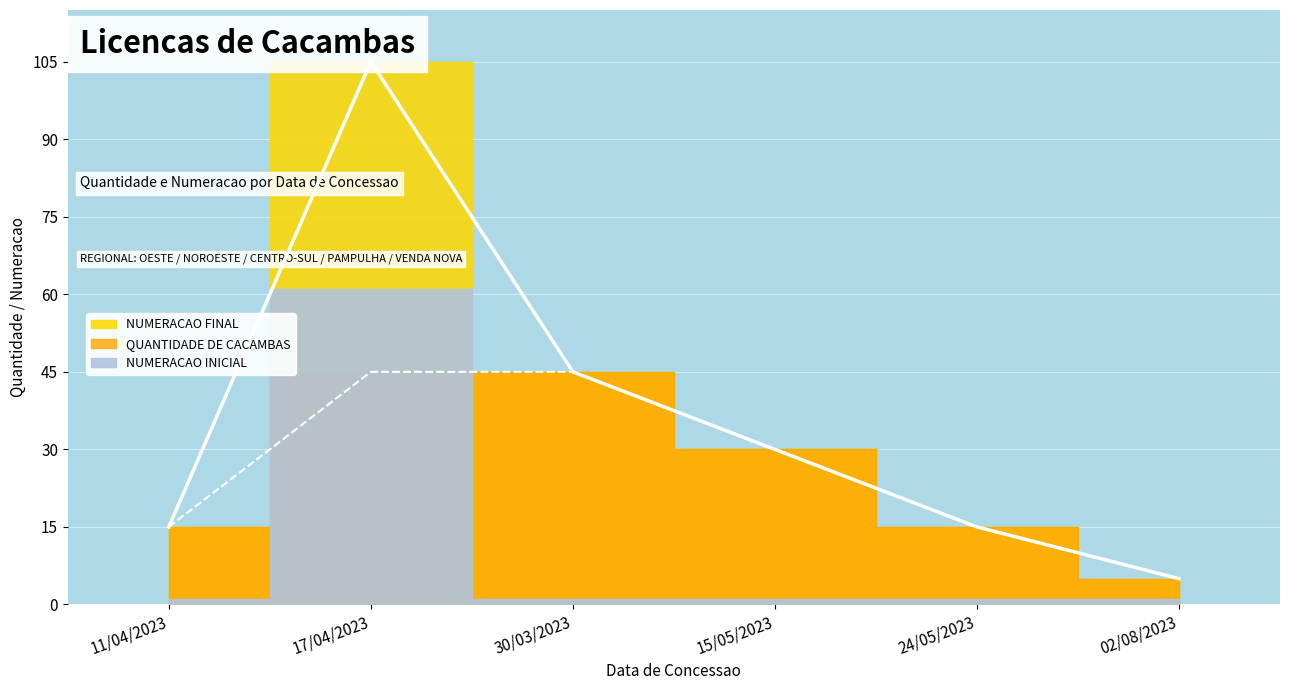

What is the approximate value of NUMERACAO FINAL at 17/04/2023?

105